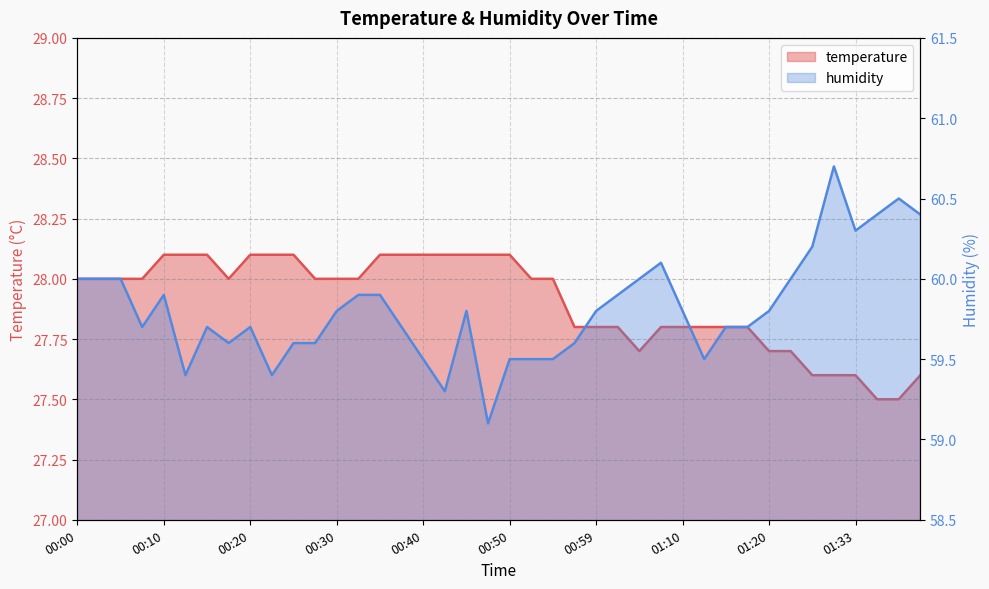

What is the difference between the highest and lowest values at 01:04?

32.3